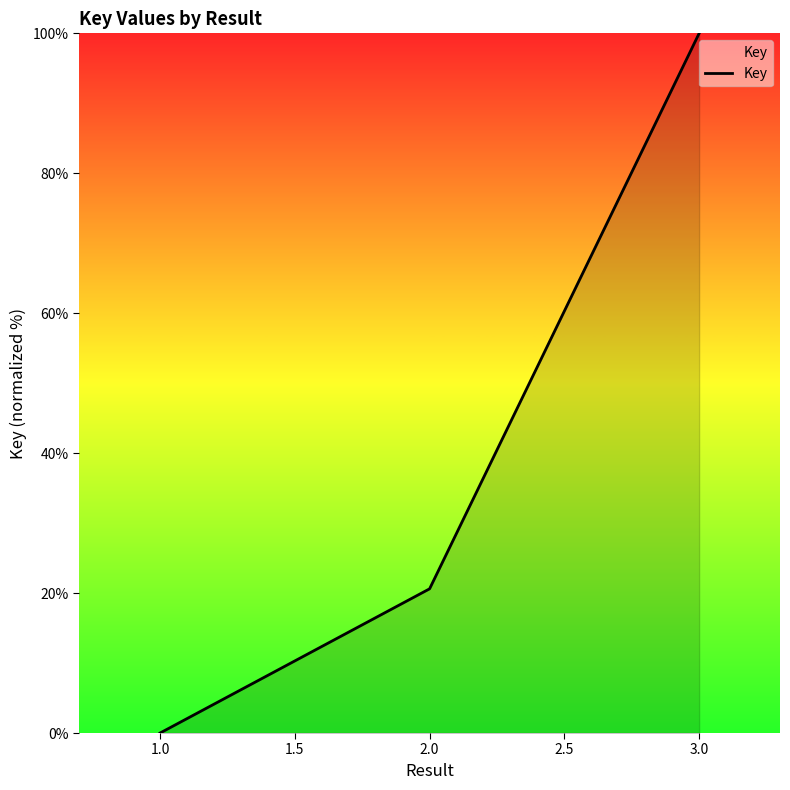

List the labels in order of value, smallest first.

1.0, 2.0, 3.0